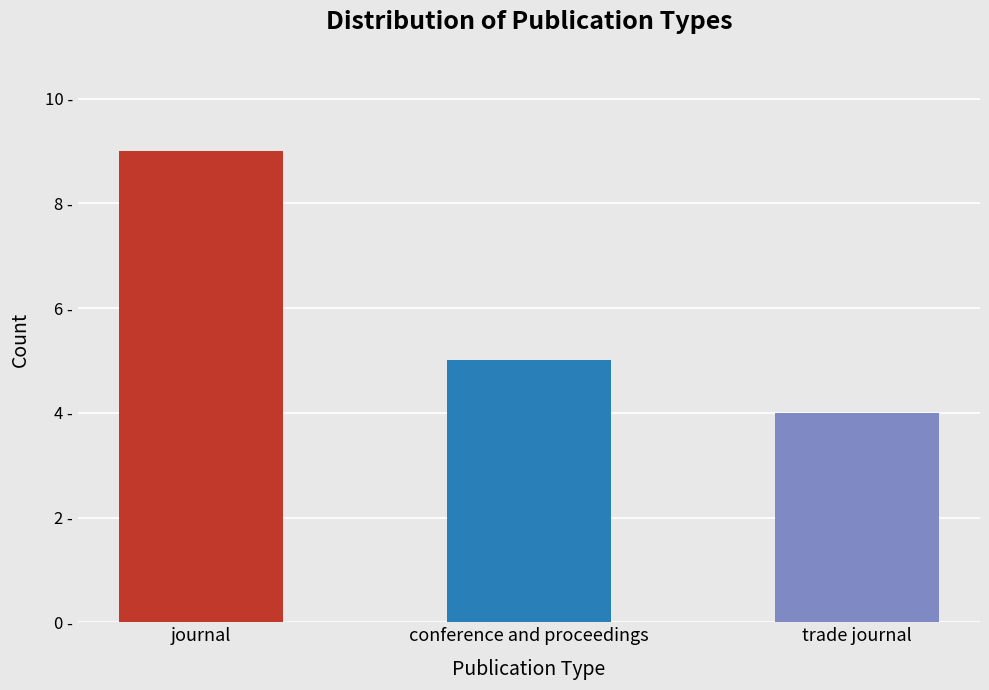

What is the ratio of the value at trade journal to the value at conference and proceedings?

0.8